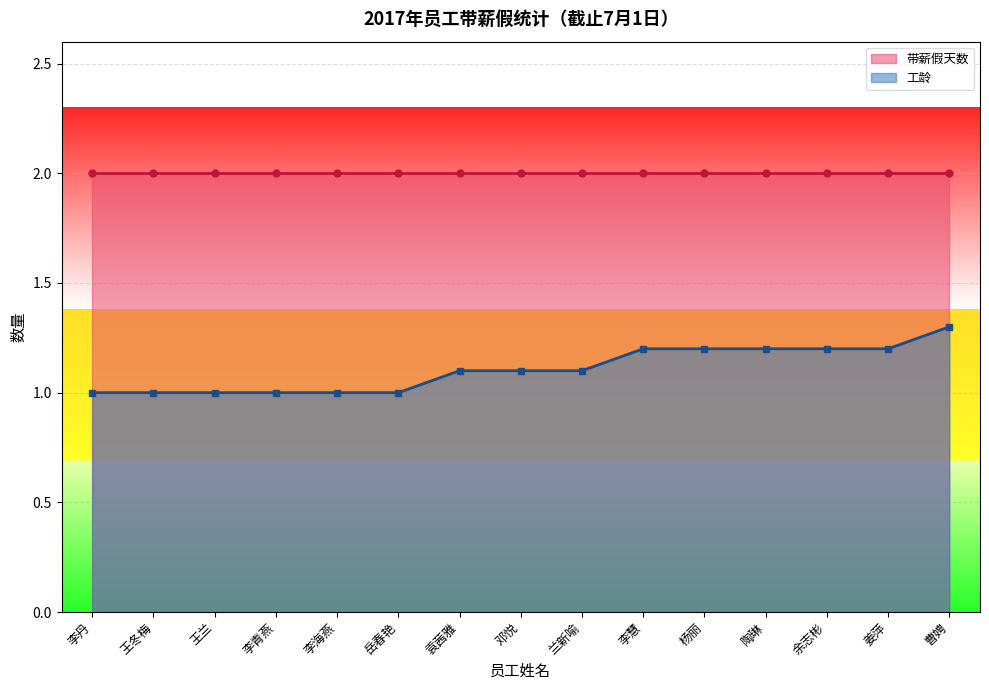

True or false: 工龄_line has a value of 1.1 at 袁茜雅.

True